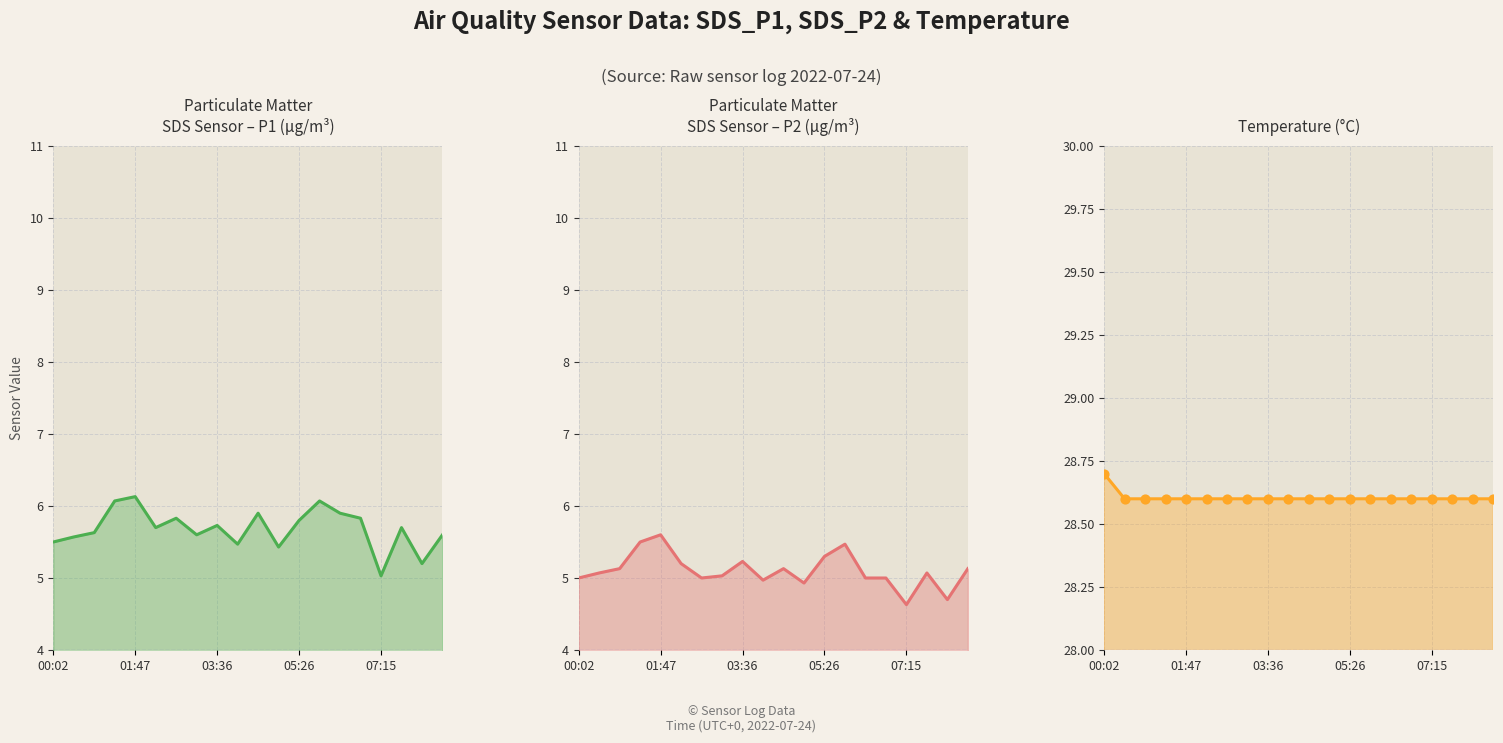

Which series contains the lowest Y value?

SDS_P2 line